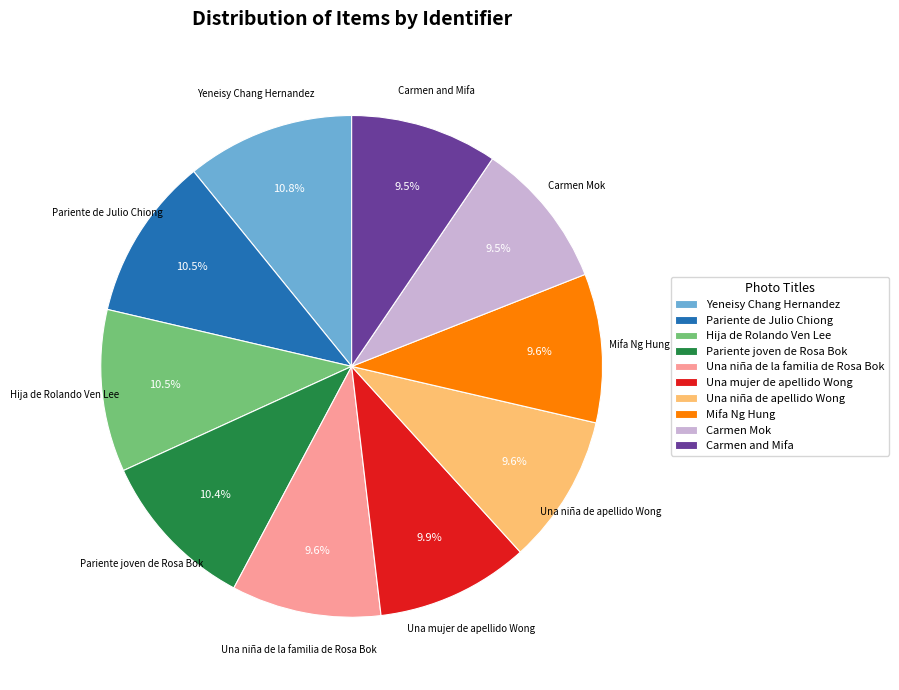

What is the ratio of the value at Una niña de la familia de Rosa Bok to the value at Carmen Mok?

1.0